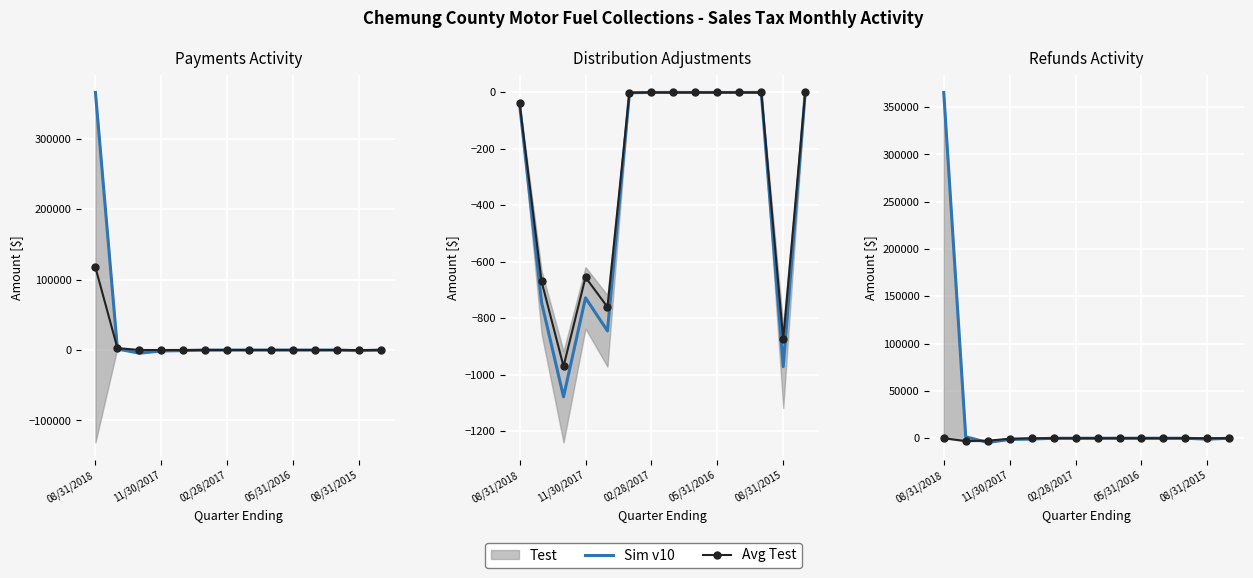

True or false: Avg Test and Sim v10 cross at least once.

True